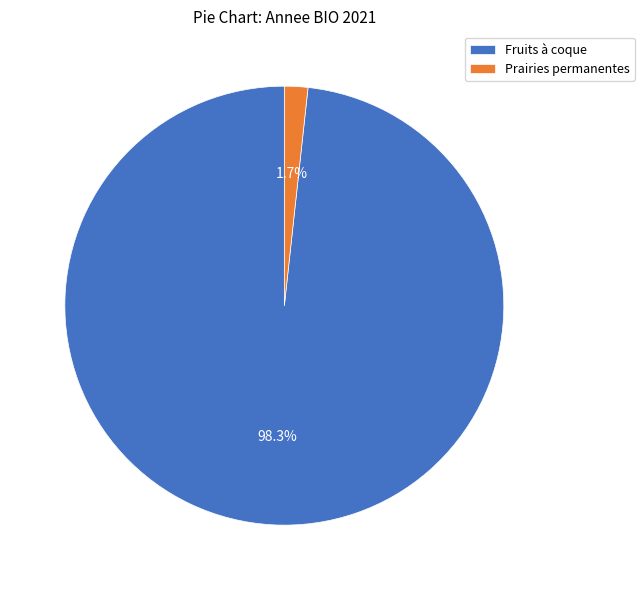

Which slice is the smallest?

Prairies permanentes